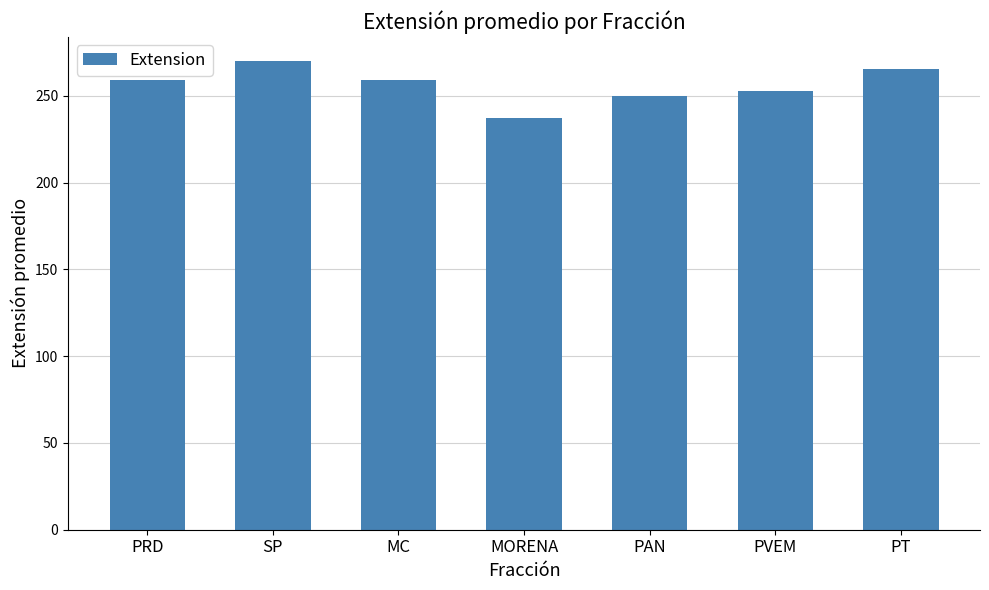

Reading right to left, list all the values displayed in this chart.

265.5	253.0	249.8	237.4	259.0	270.3	259.0